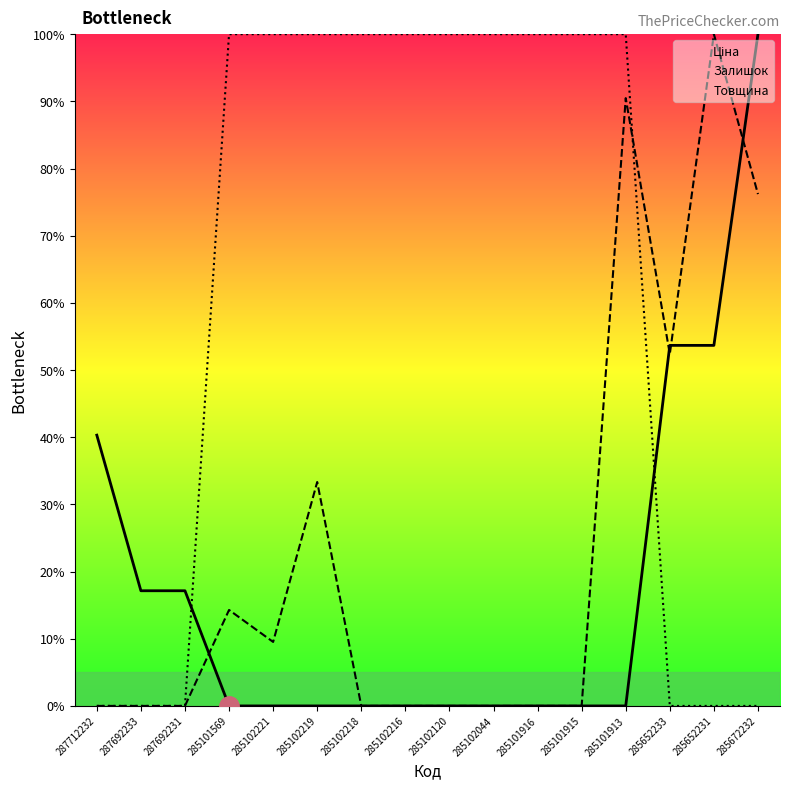

Reading left to right, extract all data points from this chart.

Ціна: 40.3	17.1	17.1	0.0	0.0	0.0	0.0	0.0	0.0	0.0	0.0	0.0	0.0	53.7	53.7	100.0
Залишок: 0.0	0.0	0.0	14.3	9.5	33.3	0.0	0.0	0.0	0.0	0.0	0.0	90.5	52.4	100.0	76.2
Товщина: 0.0	0.0	0.0	100.0	100.0	100.0	100.0	100.0	100.0	100.0	100.0	100.0	100.0	0.0	0.0	0.0